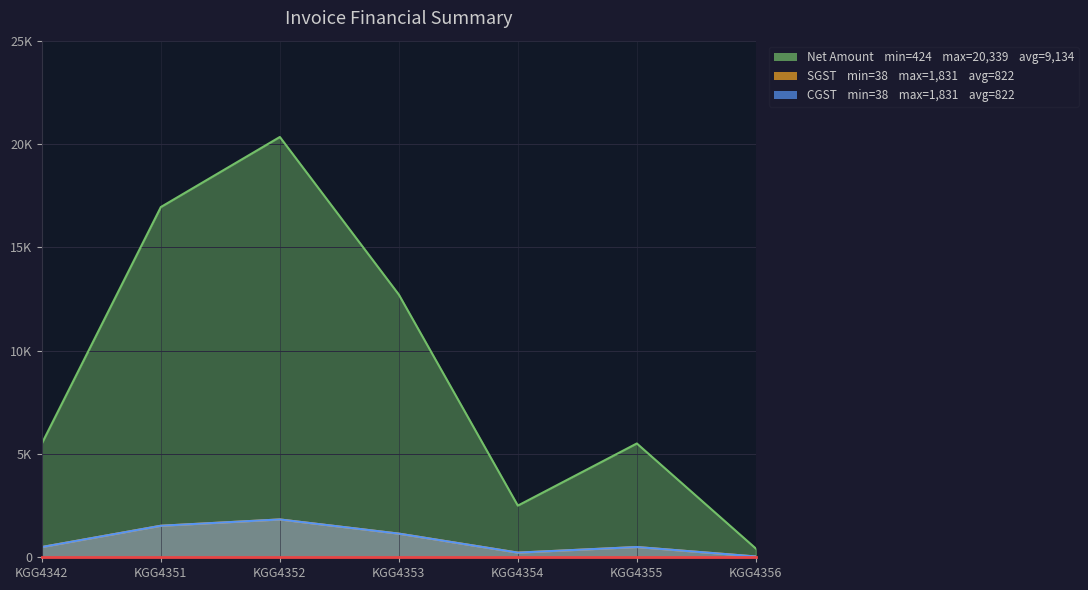

At which category does CGST reach its first local valley?

KGG4354